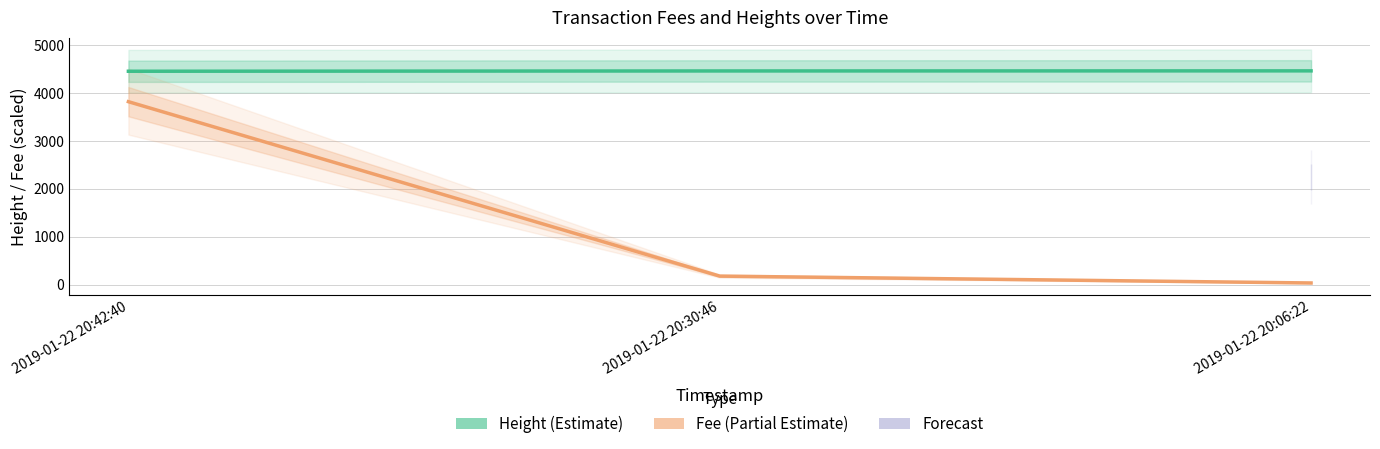

What is the label of the 3rd point from the left?

2019-01-22 20:06:22